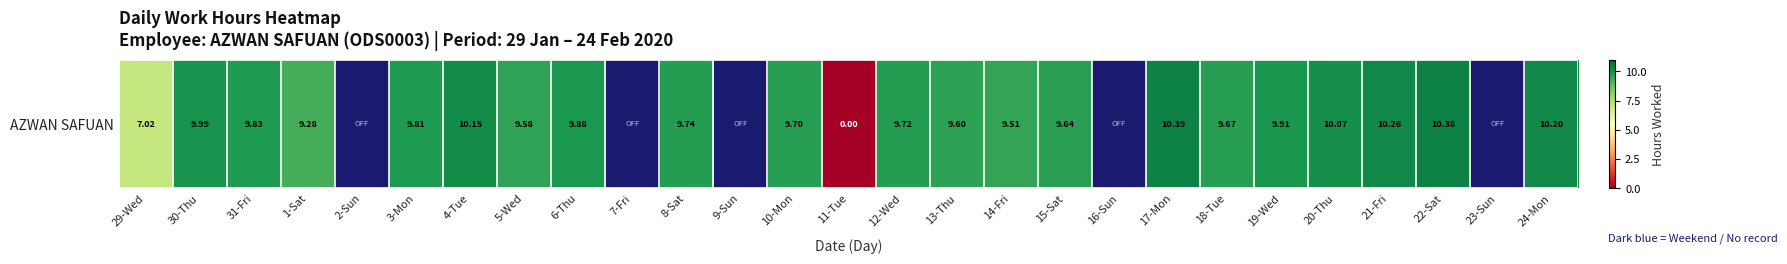

Approximately how many times larger is the value at 20-Thu compared to 31-Fri?

1.0